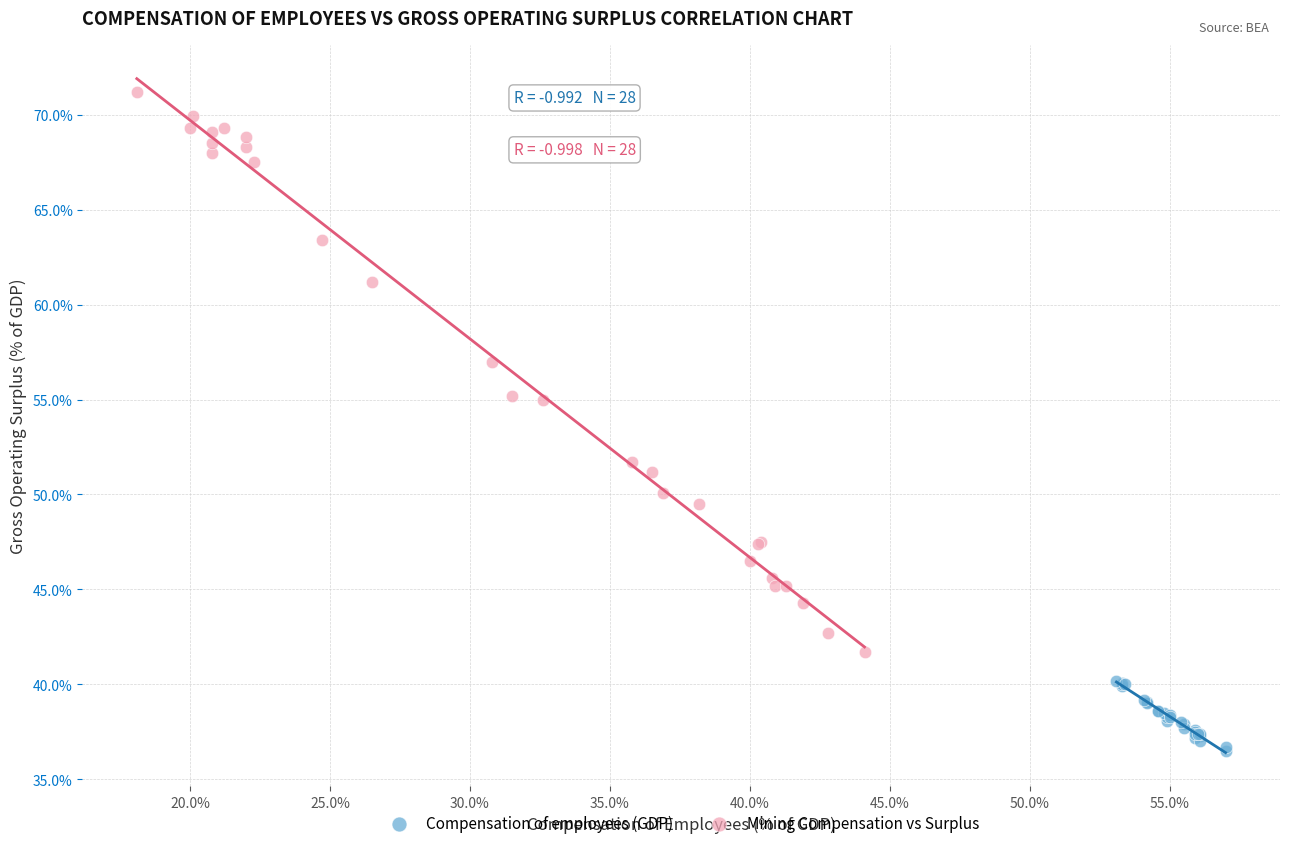

Which series contains the highest Y value?

Mining Compensation vs Surplus